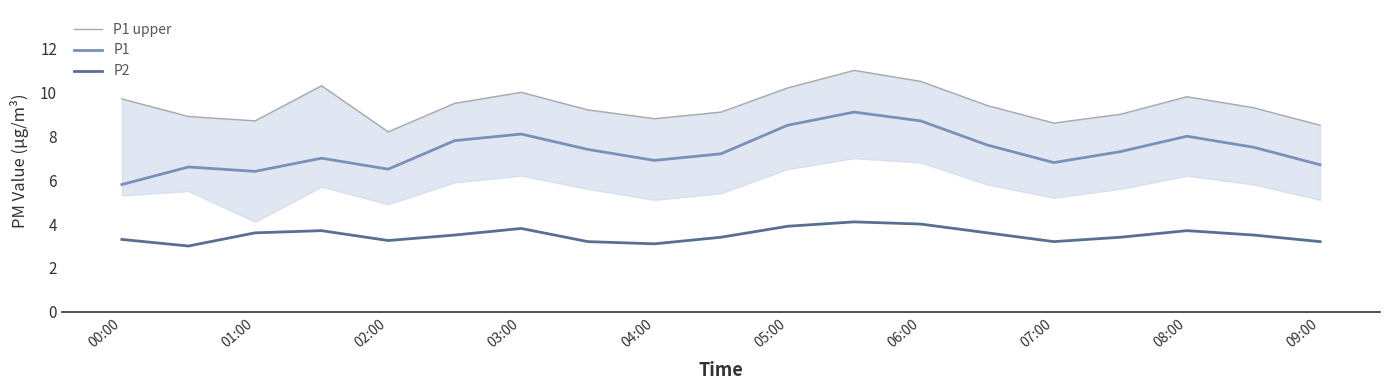

True or false: P2 has a value of 3.2 at 02:00.

True